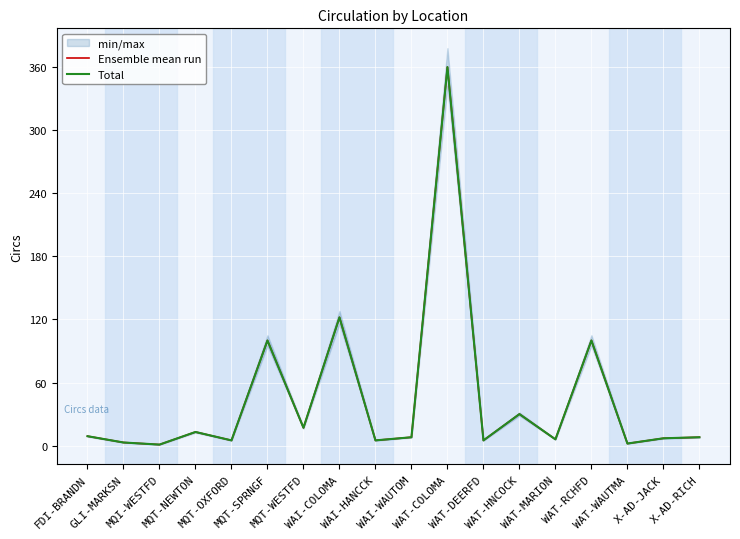

Between X-AD-RICH and MQT-WESTFD, which is larger?

MQT-WESTFD